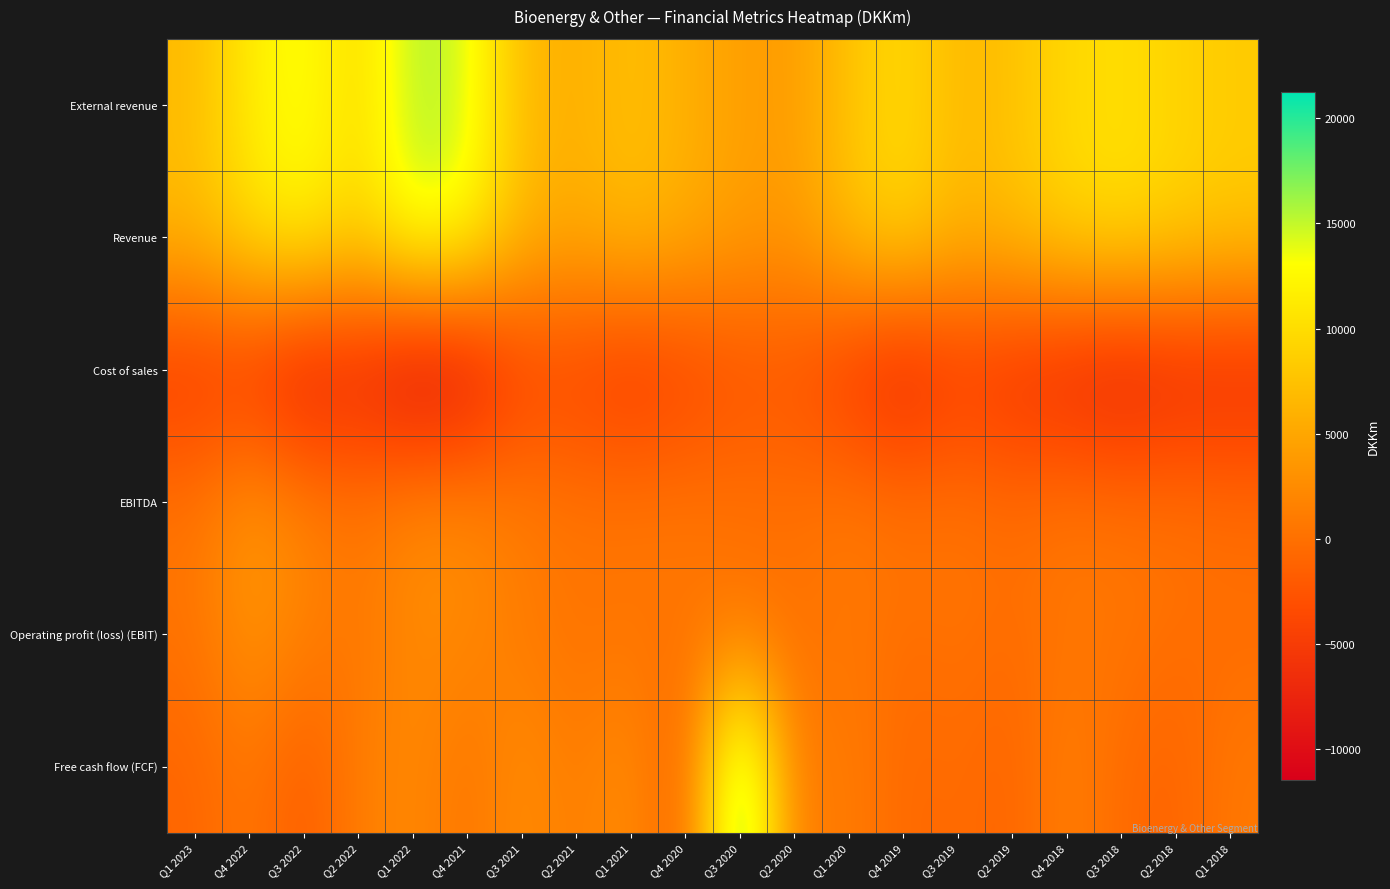

Which label corresponds to the smallest value in the chart?

Q1 2022